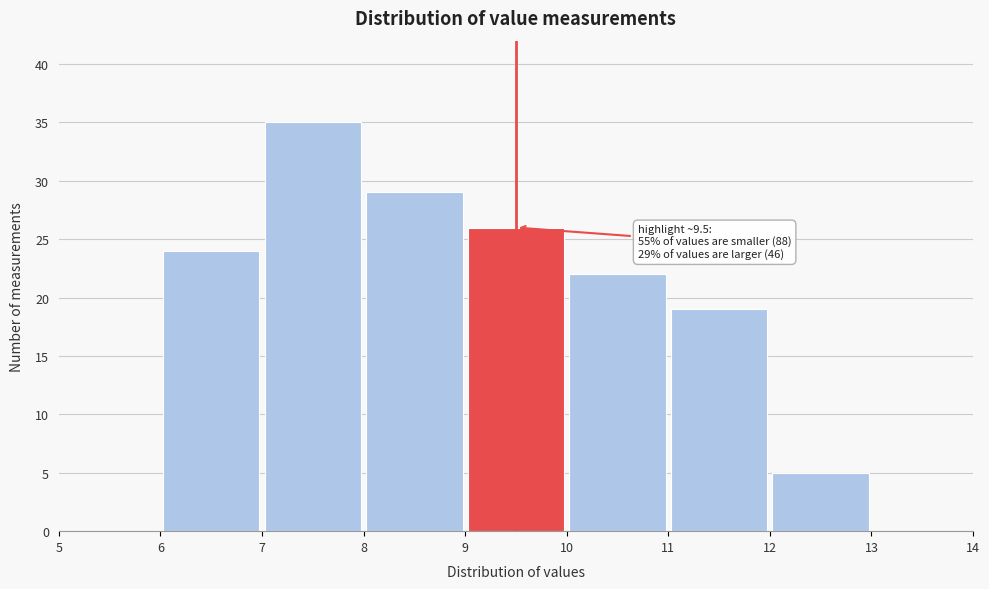

Which range on the x-axis has the tallest bar?

7 to 8